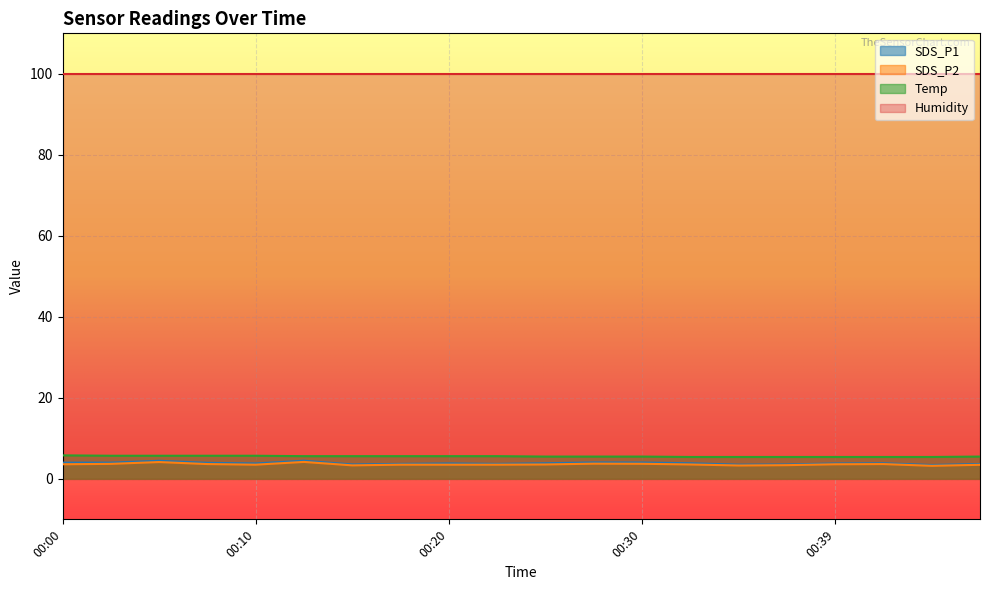

What is the average value of the SDS_P2 series?

3.6